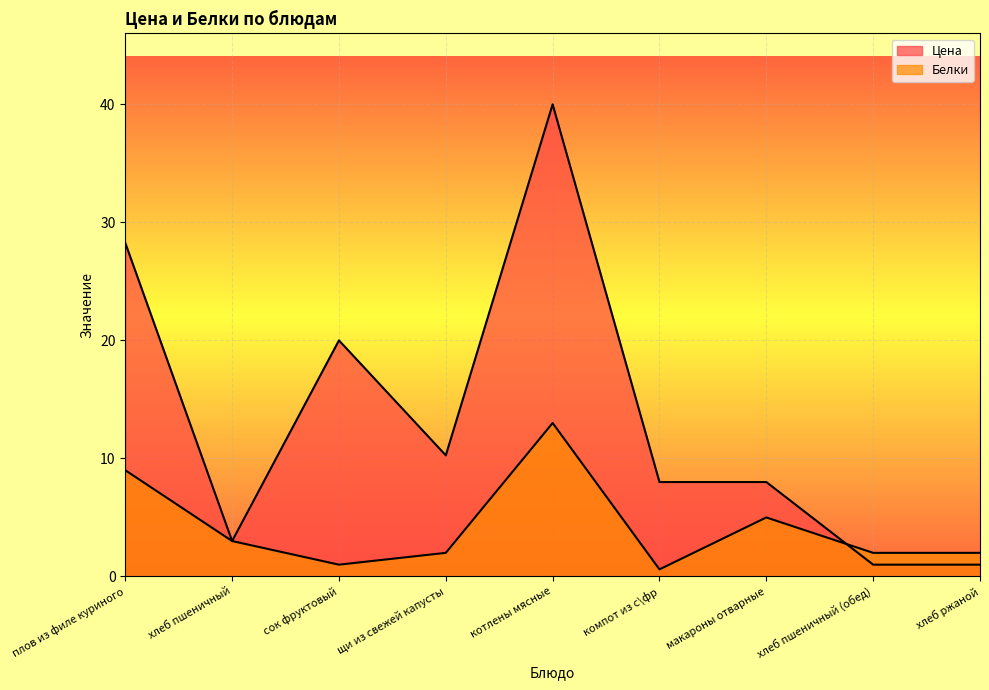

True or false: Белки has more than 2 interior local peaks.

False